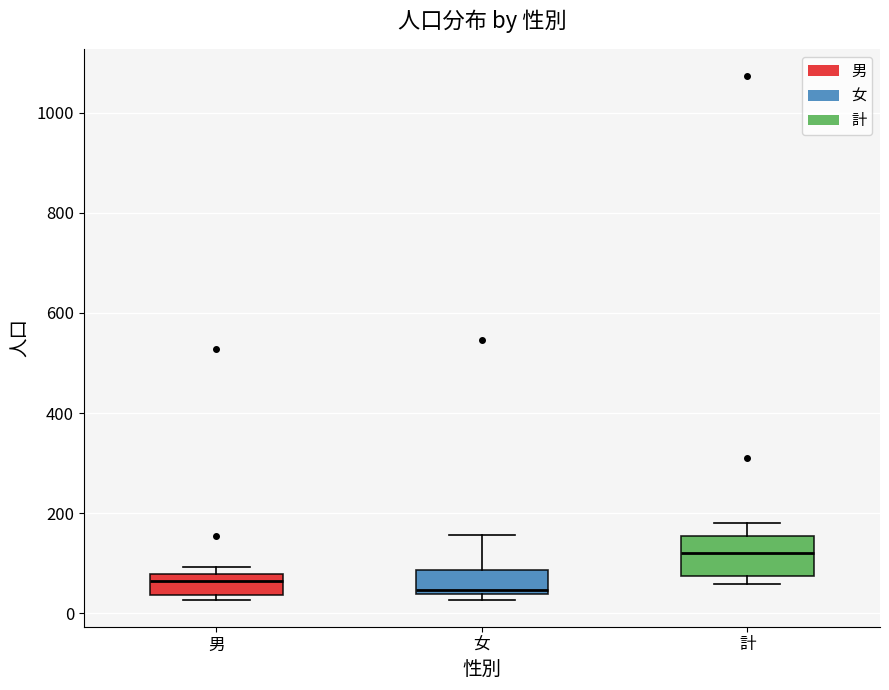

Reading left to right, read every box against the y-axis: the position of its median line, the range the box covers, and the ends of its whiskers. The values are not printed on the chart, so give them approximately, as read against the axis.

男: median 60, box 40 to 80, whiskers 20 to 100
女: median 40 (just above the box's lower edge), box 40 to 80, whiskers 20 to 160
計: median 120, box 80 to 160, whiskers 60 to 180